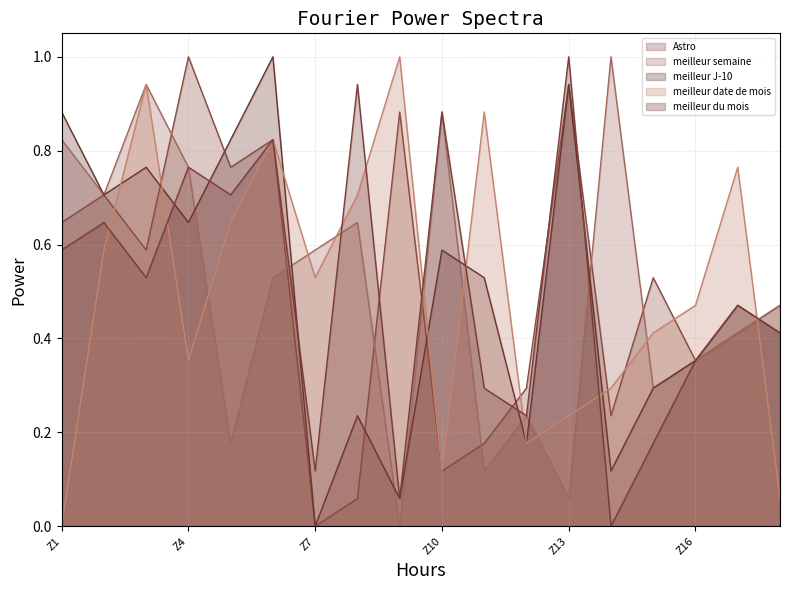

Between which two adjacent categories do meilleur J-10 and meilleur date de mois first intersect?

Z2 and Z3